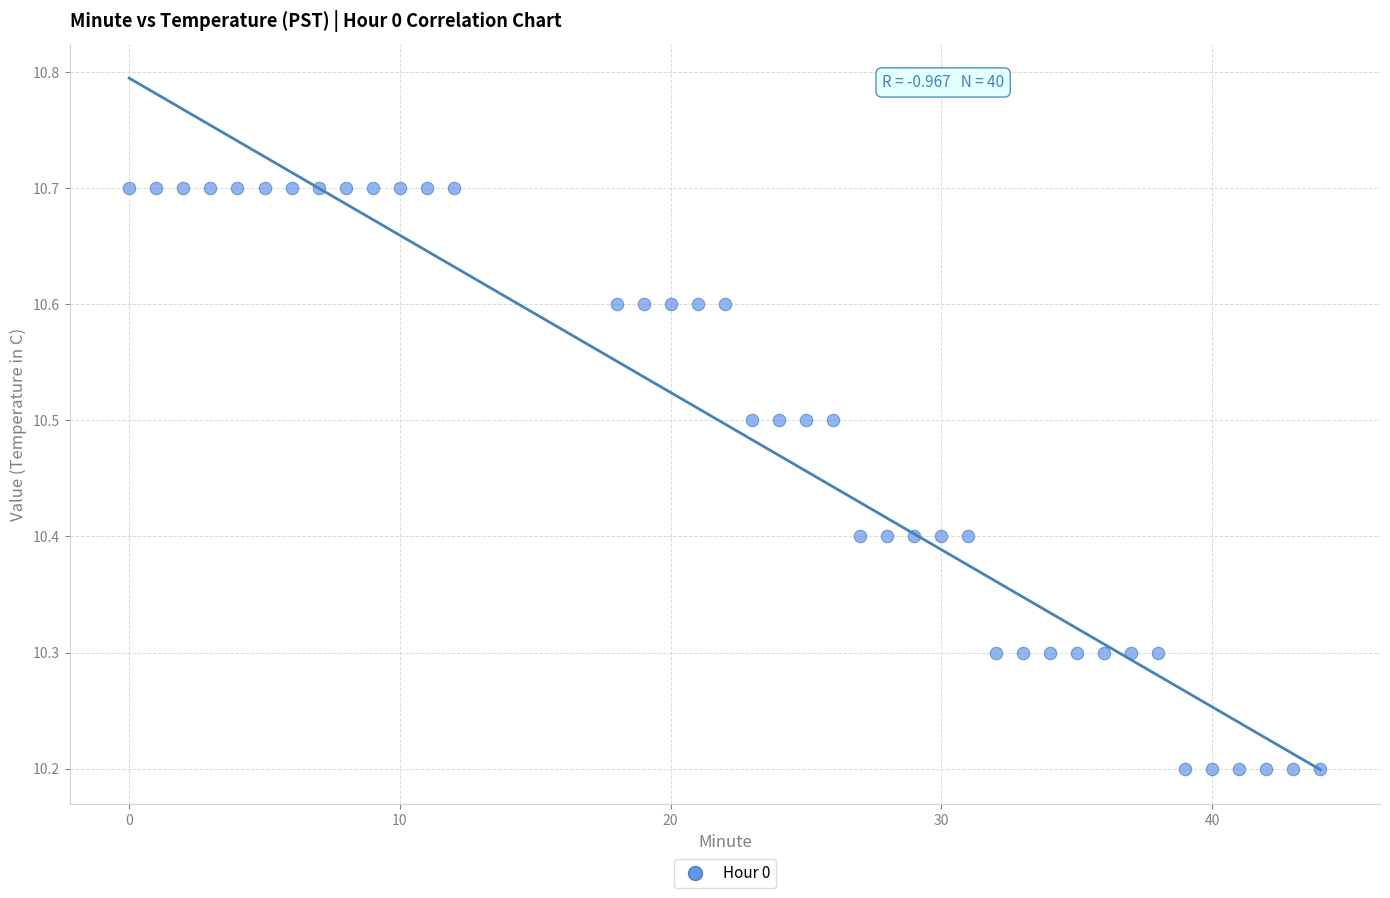

What is the range of Y values (max minus min)?

0.5